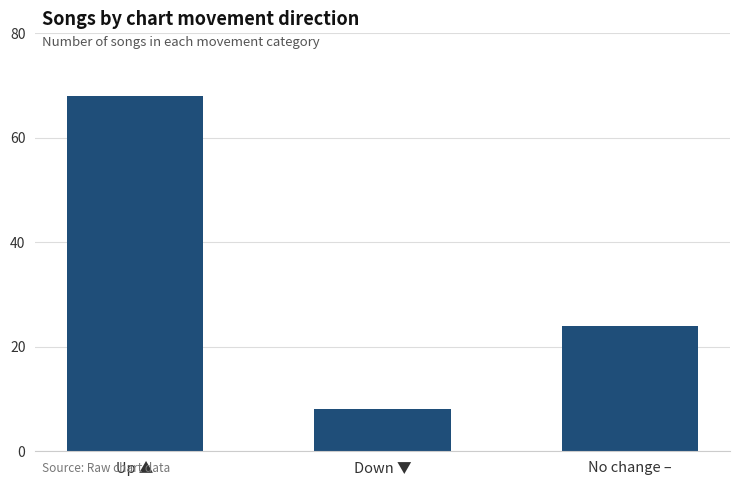

Reading left to right, what are all the values shown in this chart?

Up ▲=68	Down ▼=8	No change –=24